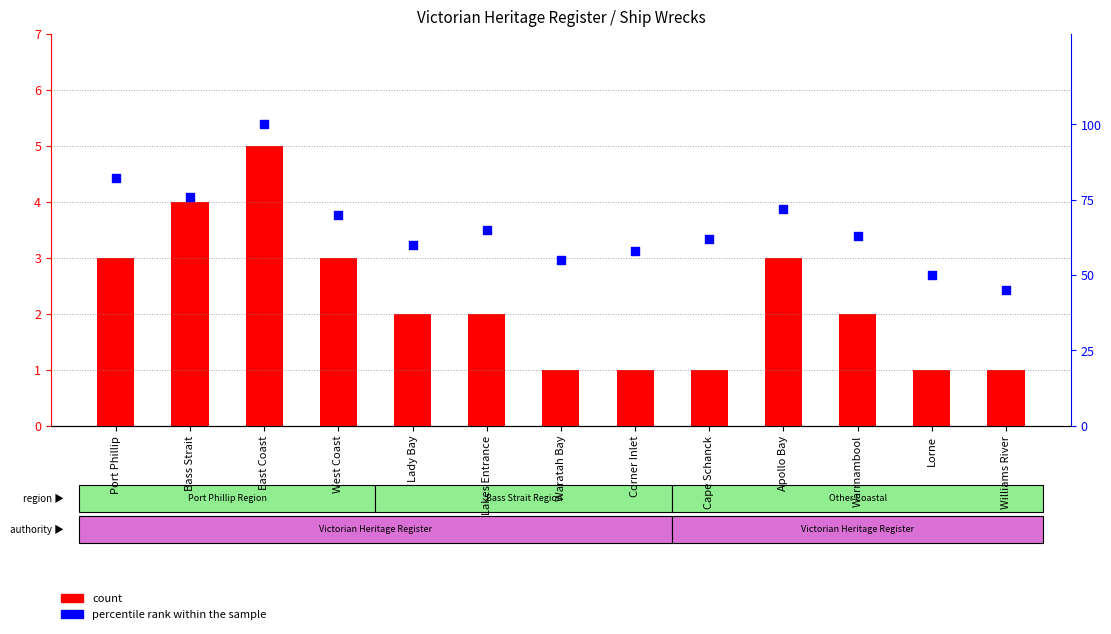

At which category is the sum across all series the highest?

East Coast